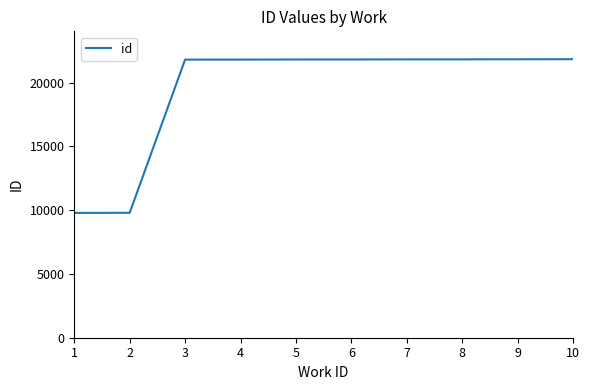

What is the greatest value displayed?

21831